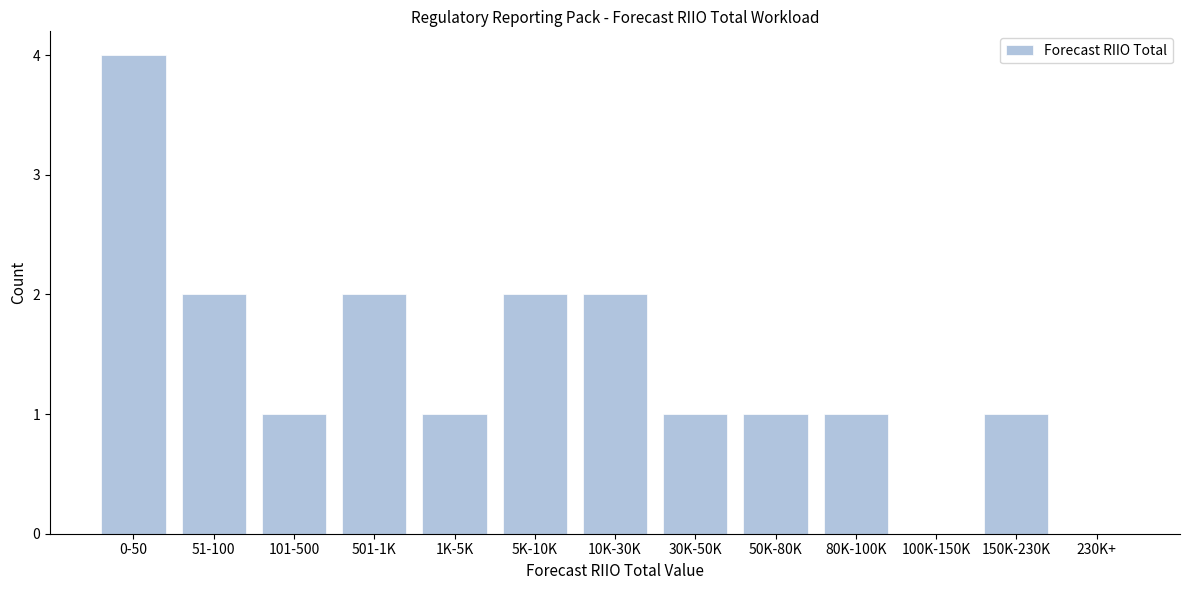

Reading right to left, what are all the values shown in this chart?

230K+=0	150K-230K=1	100K-150K=0	80K-100K=1	50K-80K=1	30K-50K=1	10K-30K=2	5K-10K=2	1K-5K=1	501-1K=2	101-500=1	51-100=2	0-50=4